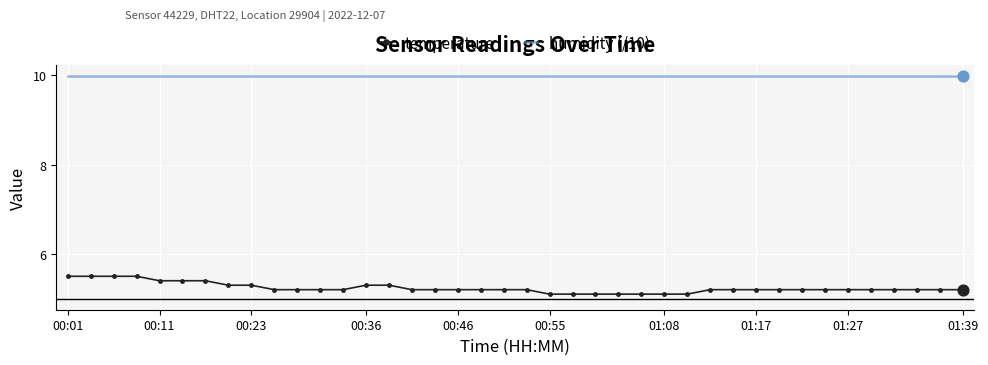

At how many categories does at least one series exceed 7?

40